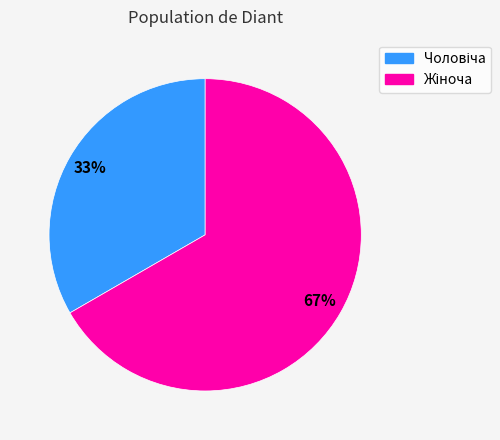

Does any single category account for the majority?

Yes